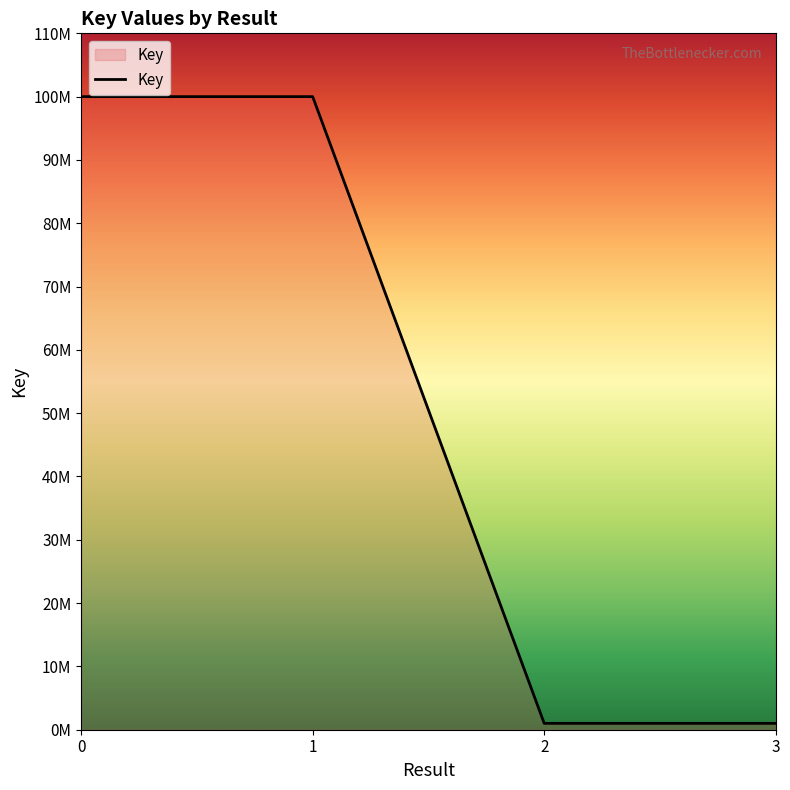

Is this an area chart (filled region under the line)?

Yes